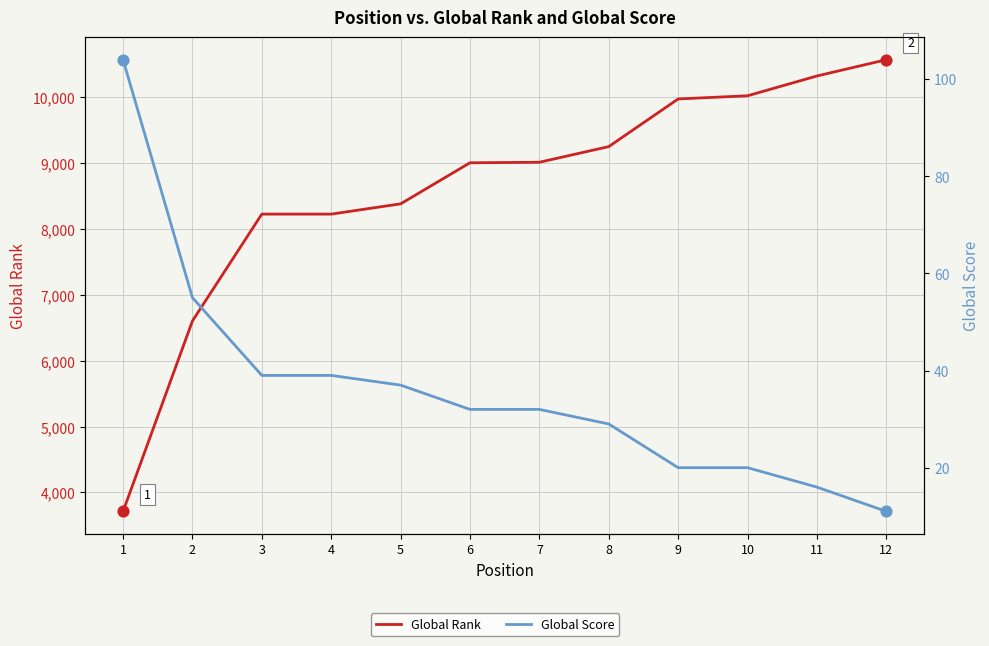

At which category is the sum across all series the highest?

12